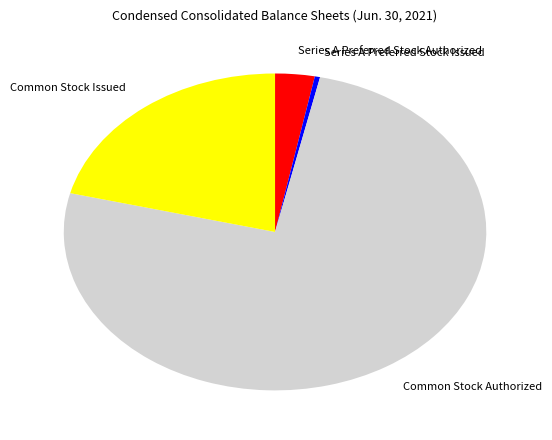

What is the smallest slice in the pie chart?

Series A Preferred Stock Issued